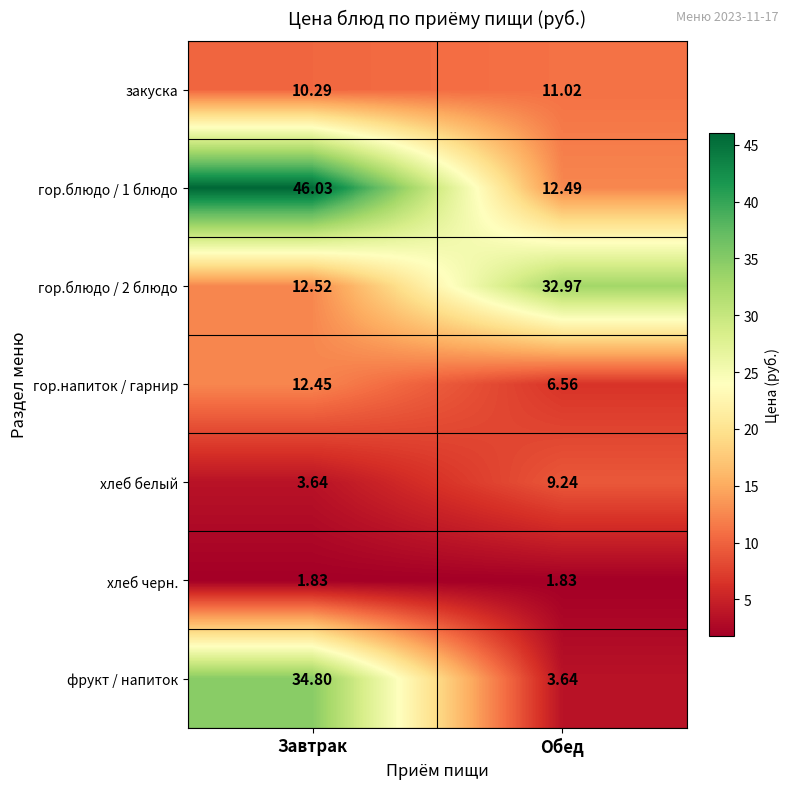

What is the spread (max minus min) of values at Обед?

31.1